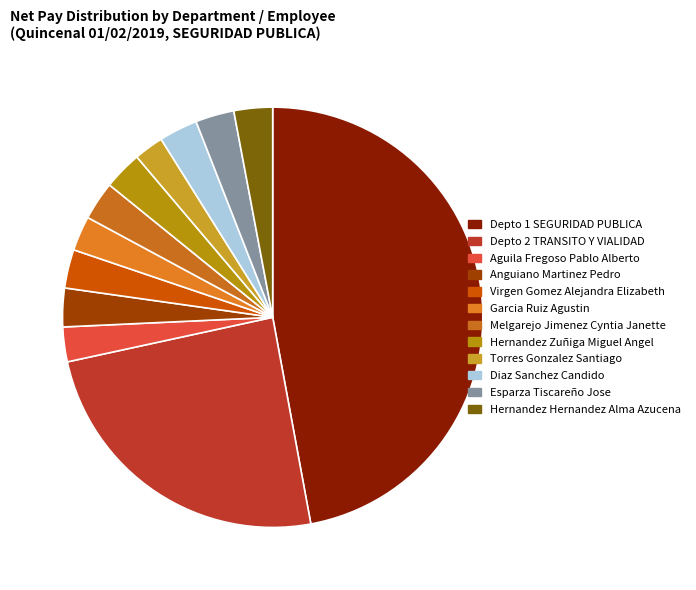

To the nearest percent, what is the difference between the largest and smallest slice percentages?

45%